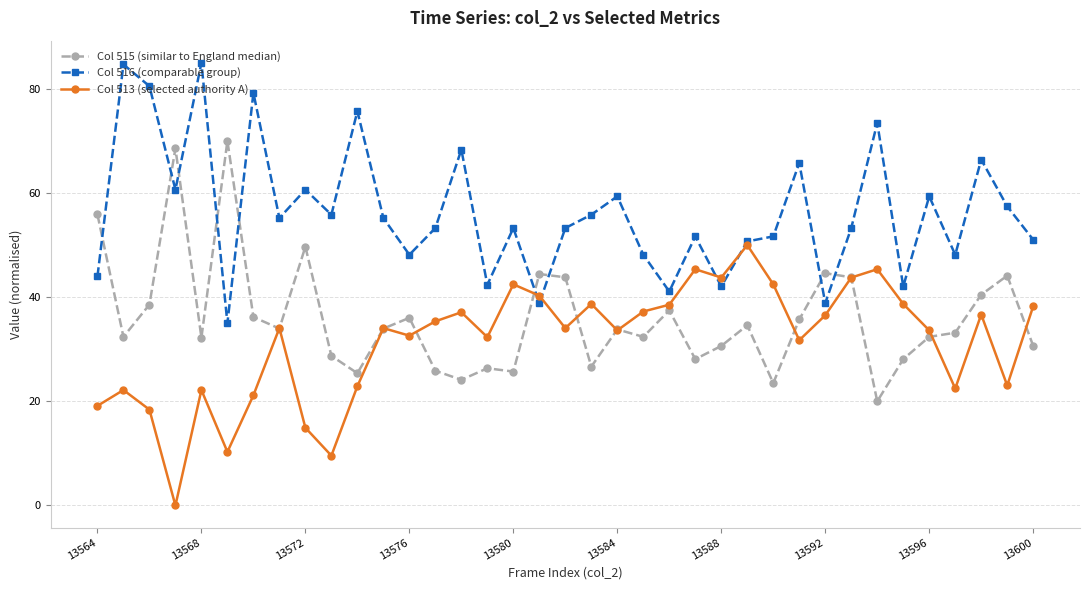

After their last crossing, which series has the higher values: Col 515 (similar to England median) or Col 516 (comparable group)?

Col 516 (comparable group)